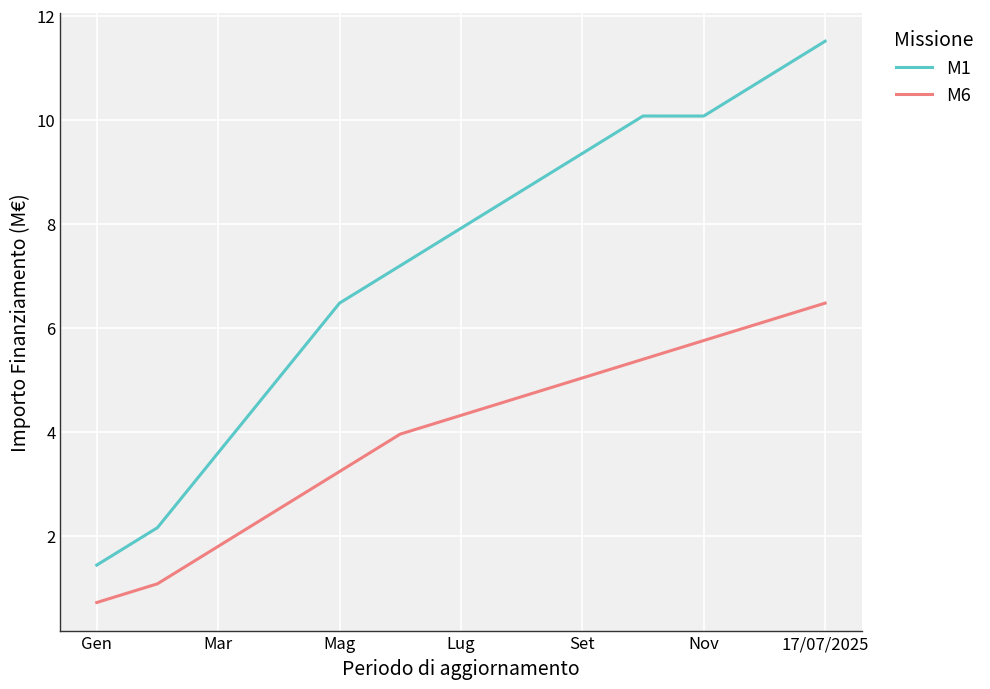

Rank the series by their average value, from highest to lowest.

M1, M6